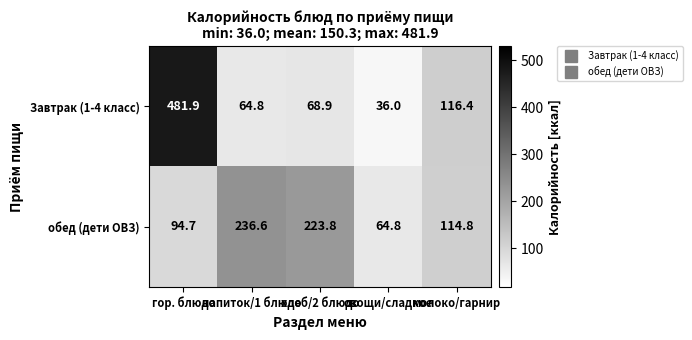

The value of обед (дети ОВЗ) at гор. блюдо is 94.7. True or false?

True